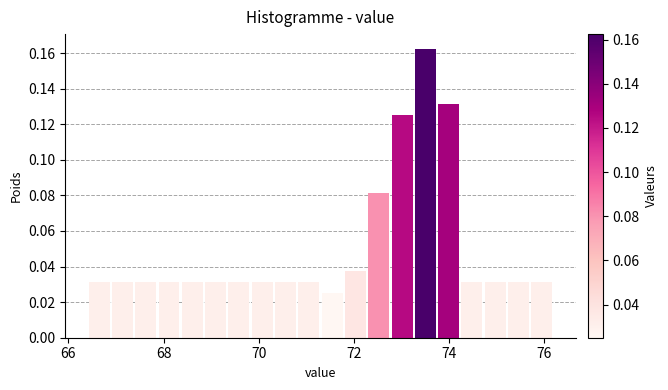

Around what value on the x-axis is the tallest bar? Give the approximate position of its centre, as read against the axis.

73.6